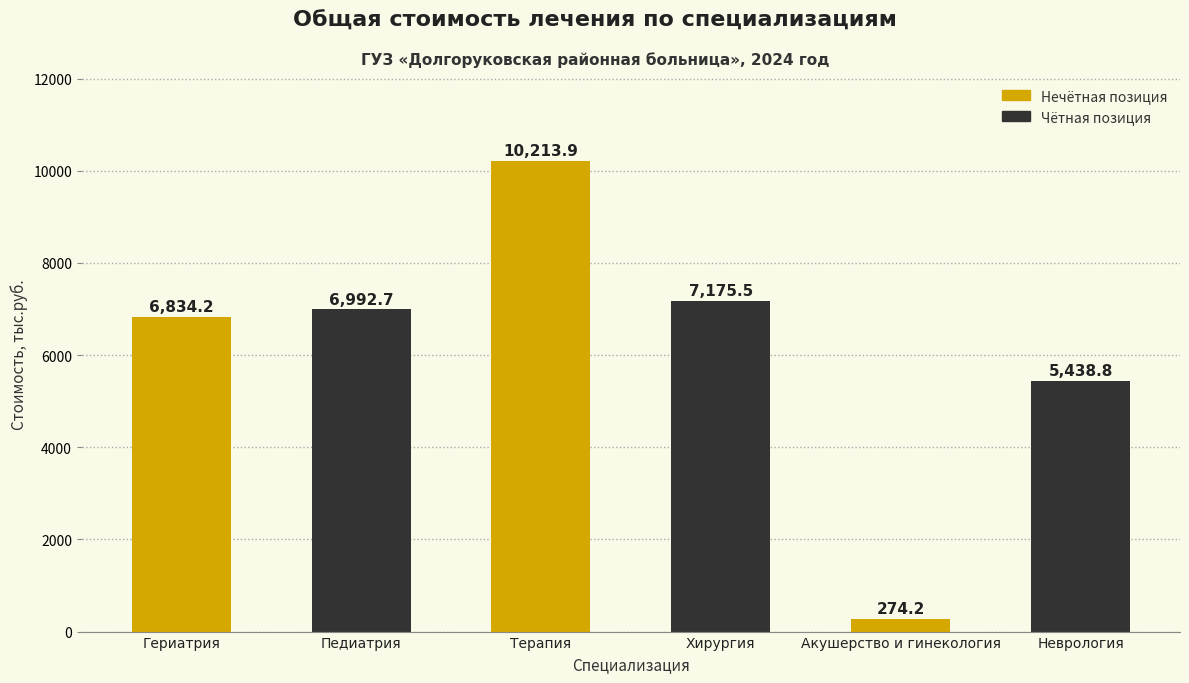

Reading left to right, list all the values displayed in this chart.

Гериатрия=6834.2	Педиатрия=6992.7	Терапия=10213.9	Хирургия=7175.5	Акушерство и гинекология=274.2	Неврология=5438.8